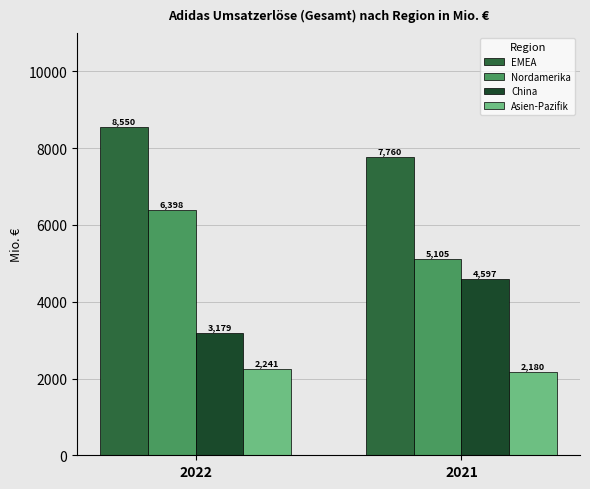

Rank the series at 2022 from highest to lowest value.

EMEA, Nordamerika, China, Asien-Pazifik